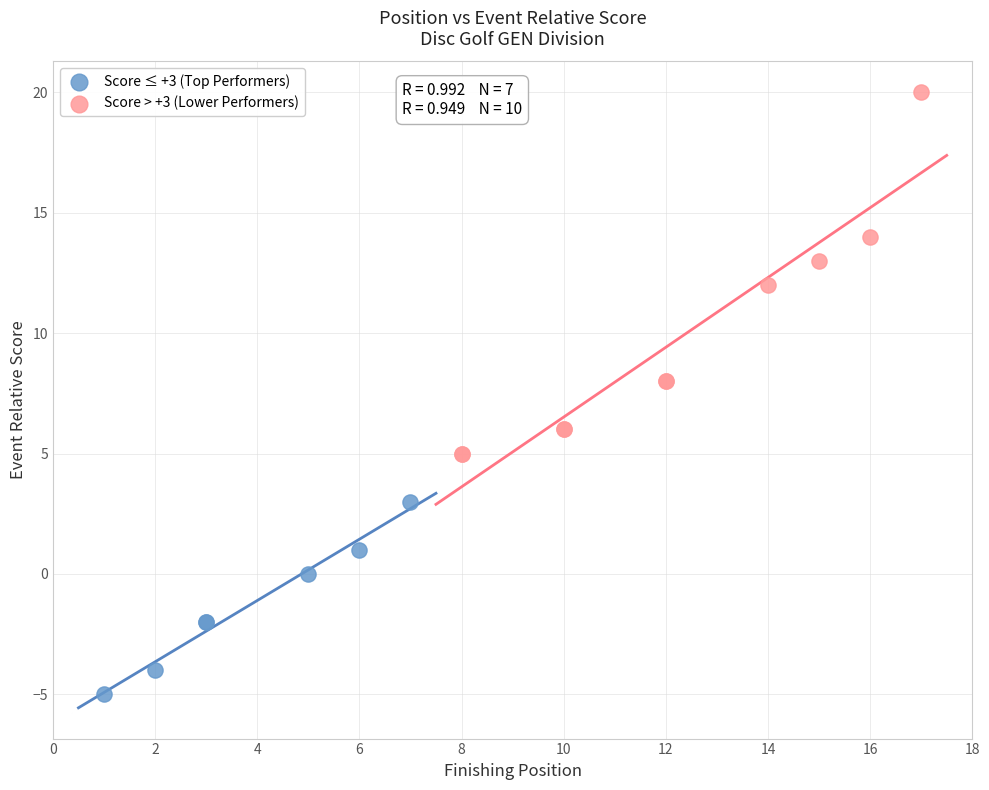

Which series reaches the minimum Y coordinate?

Score ≤ +3 (Top Performers)